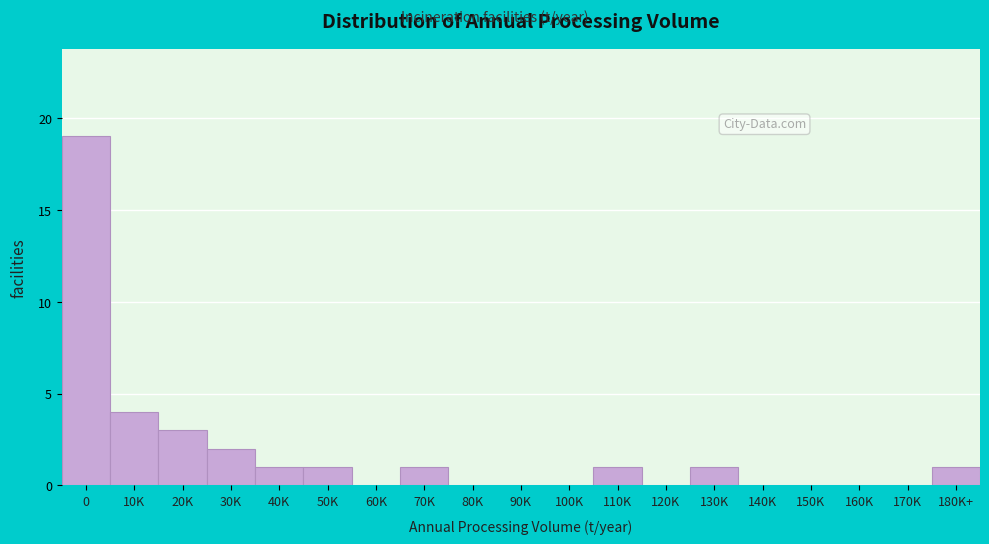

Reading right to left, transcribe all the data shown in this chart.

180K+=1	170K=0	160K=0	150K=0	140K=0	130K=1	120K=0	110K=1	100K=0	90K=0	80K=0	70K=1	60K=0	50K=1	40K=1	30K=2	20K=3	10K=4	0=19